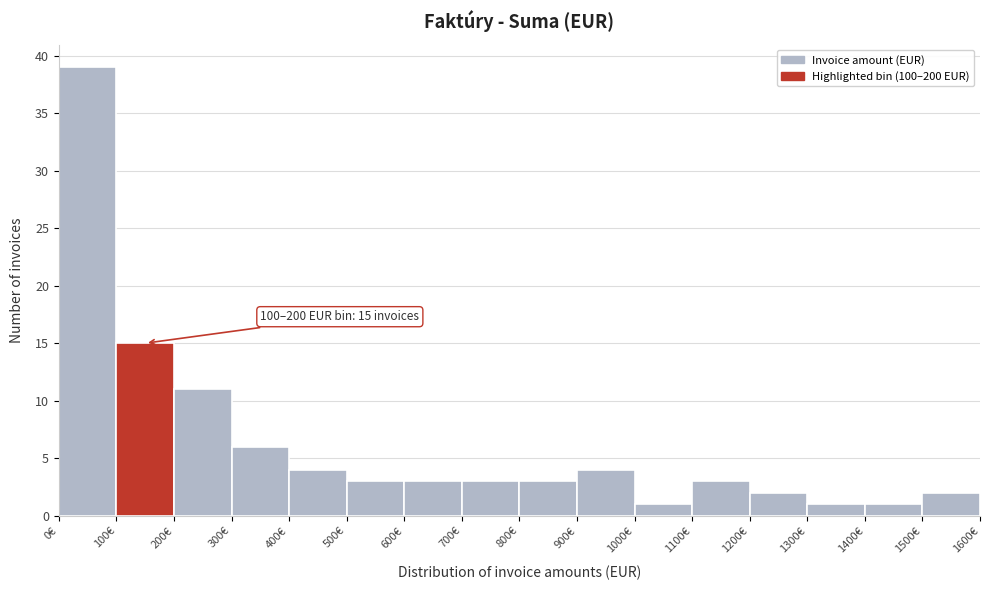

Over which range of the x-axis is the bar tallest?

0 to 100